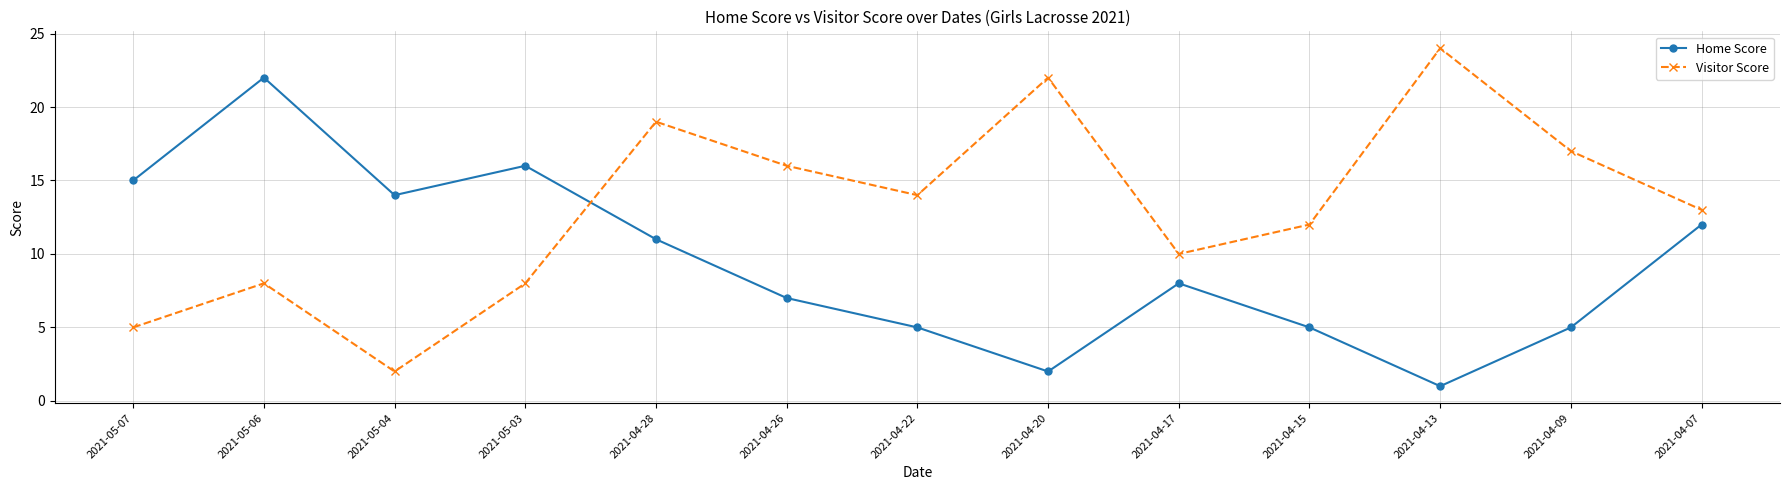

What is the sum of all Visitor Score values?

170